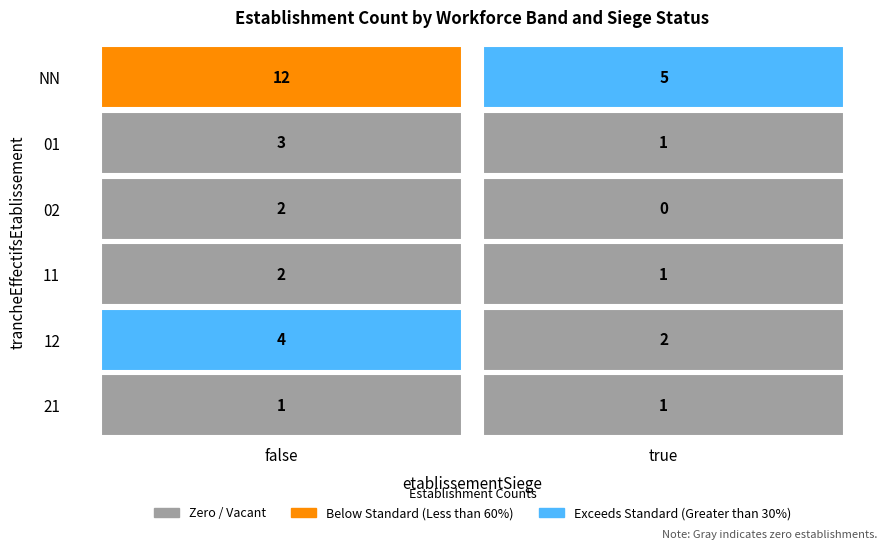

Rank the categories by 12 value from highest to lowest.

false, true